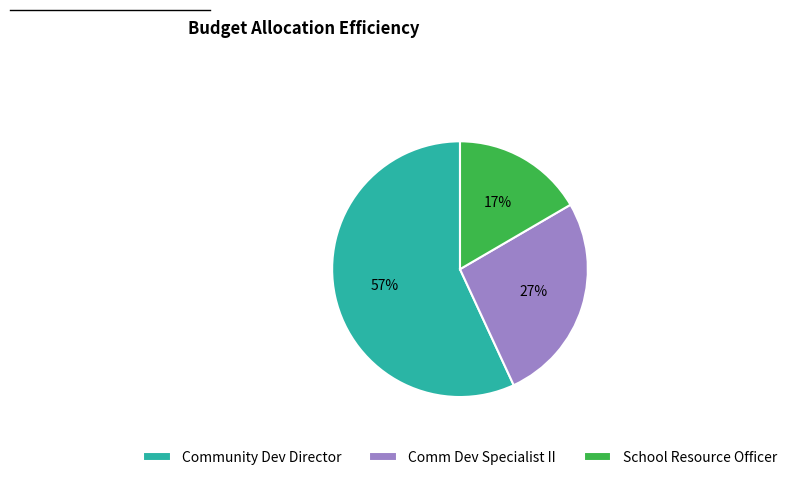

Which has a higher value, Community Dev Director or School Resource Officer?

Community Dev Director